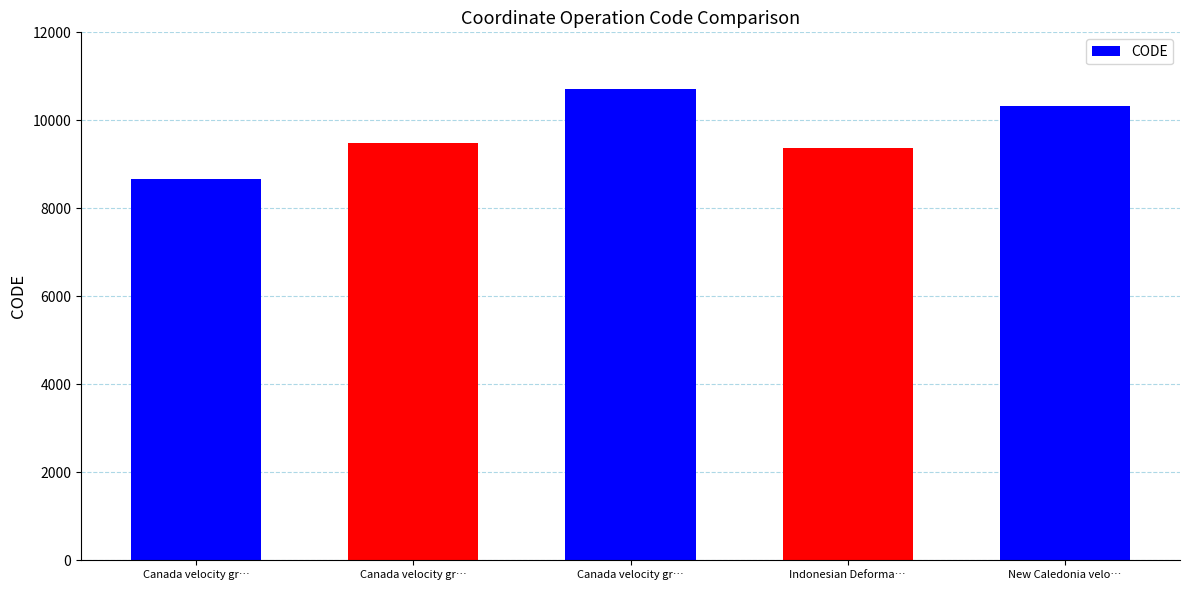

How many bars are there in total?

5